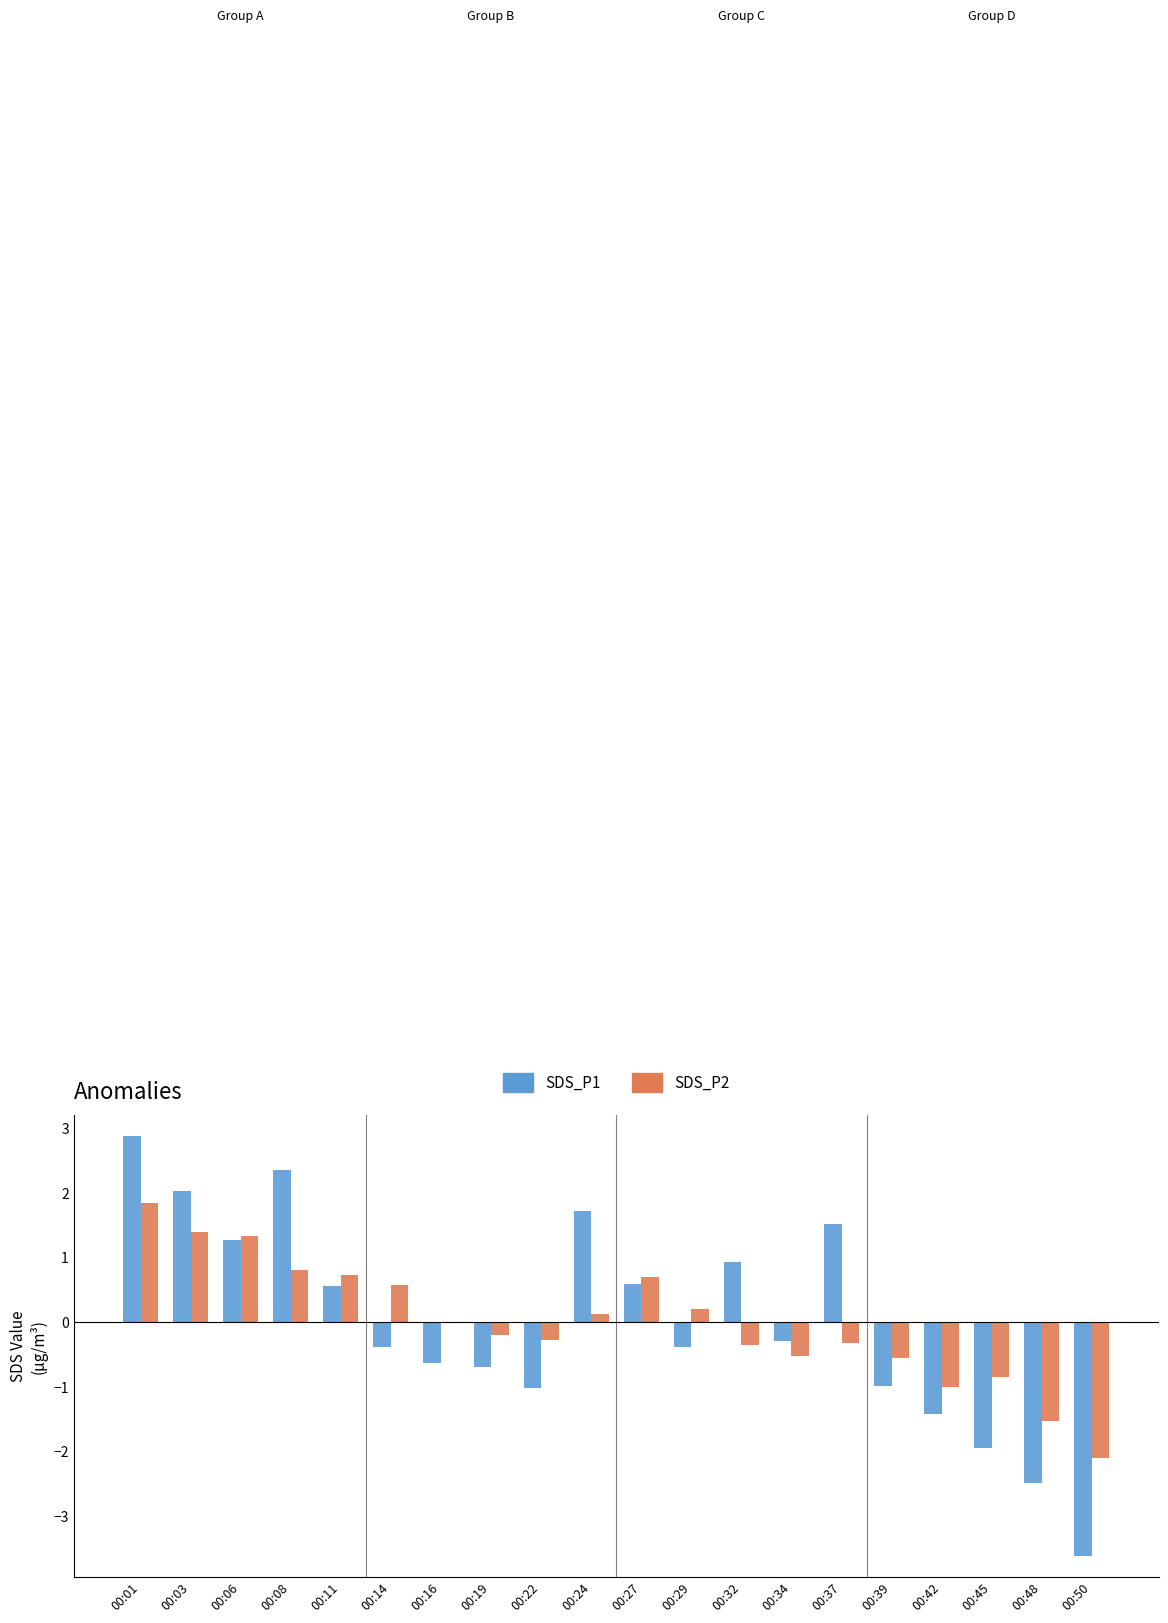

How many positive values does the SDS_P1 series have?

9